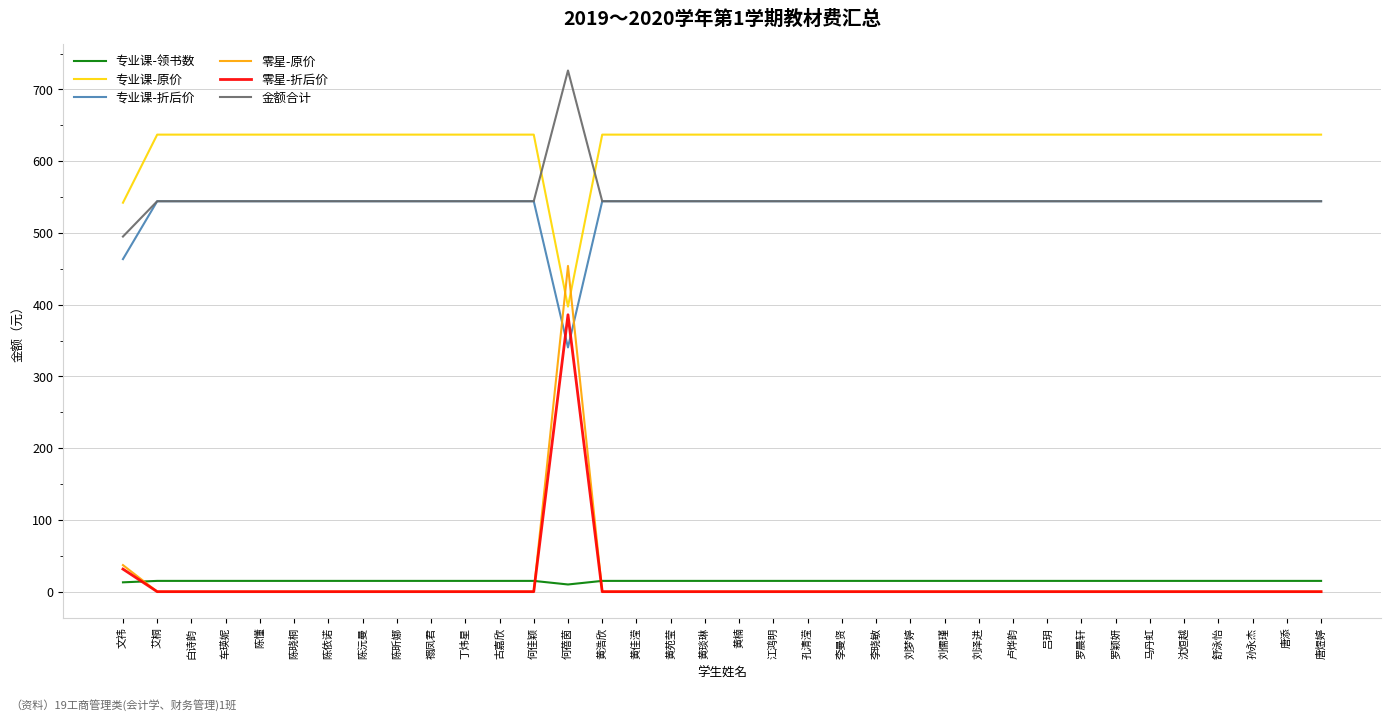

List the series in order of their peak value, lowest first.

专业课-领书数, 零星-折后价, 零星-原价, 专业课-折后价, 专业课-原价, 金额合计